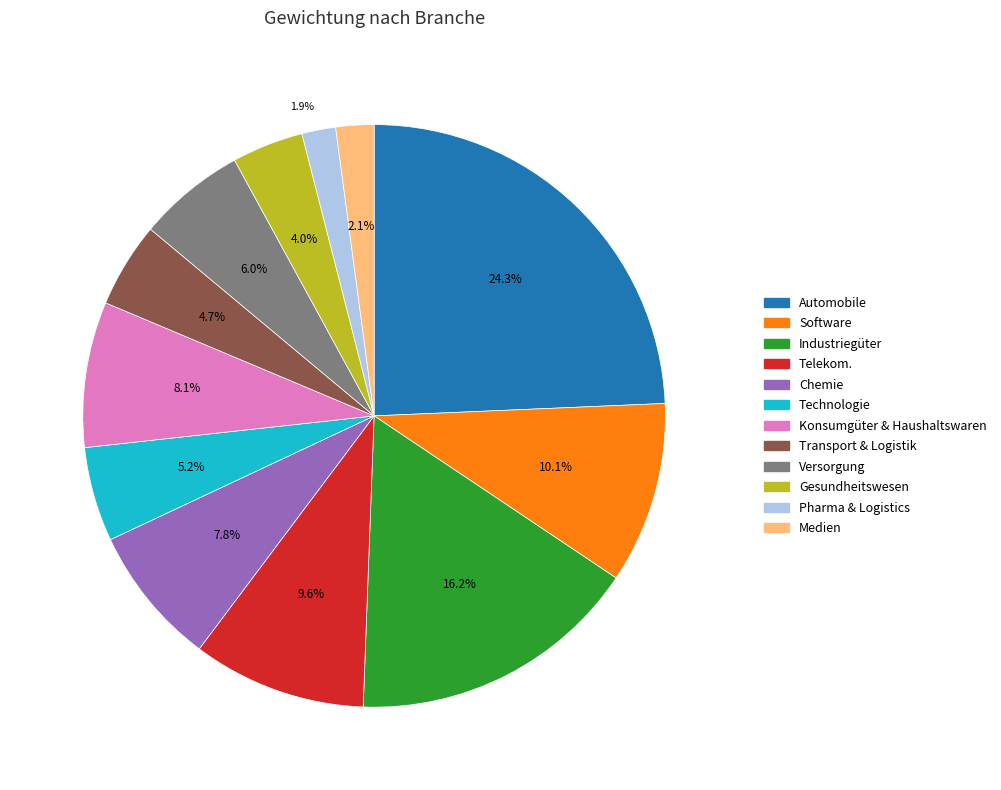

To the nearest percent, what is the difference between the Gesundheitswesen and Chemie slice percentages?

4%